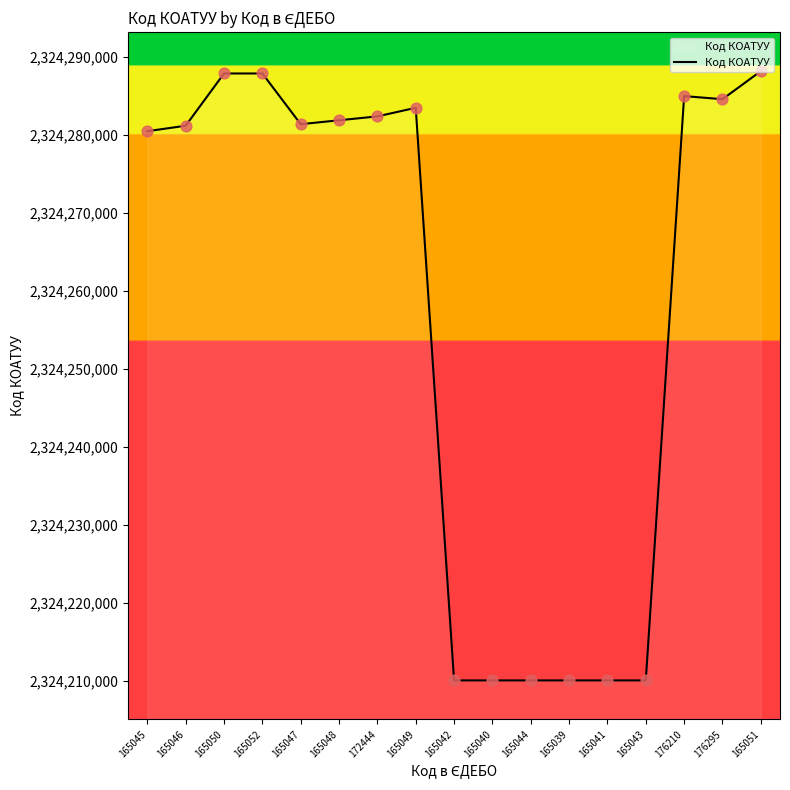

What is the change in value from 165045 to 165047?

+900